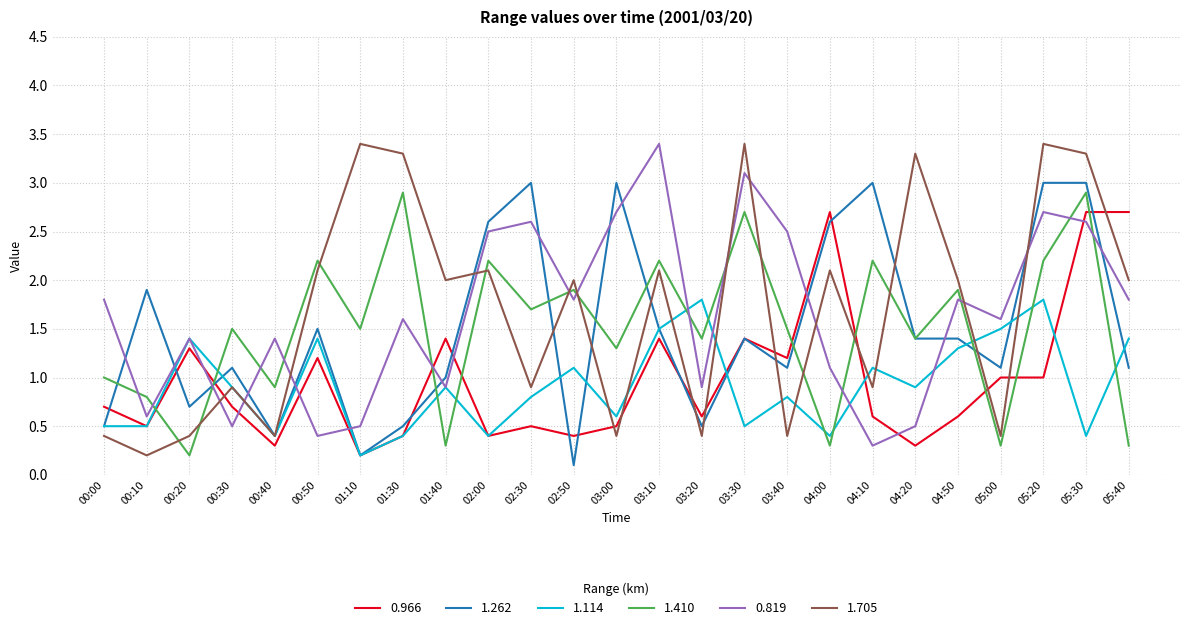

What is the total value across all series at 00:30?

5.6